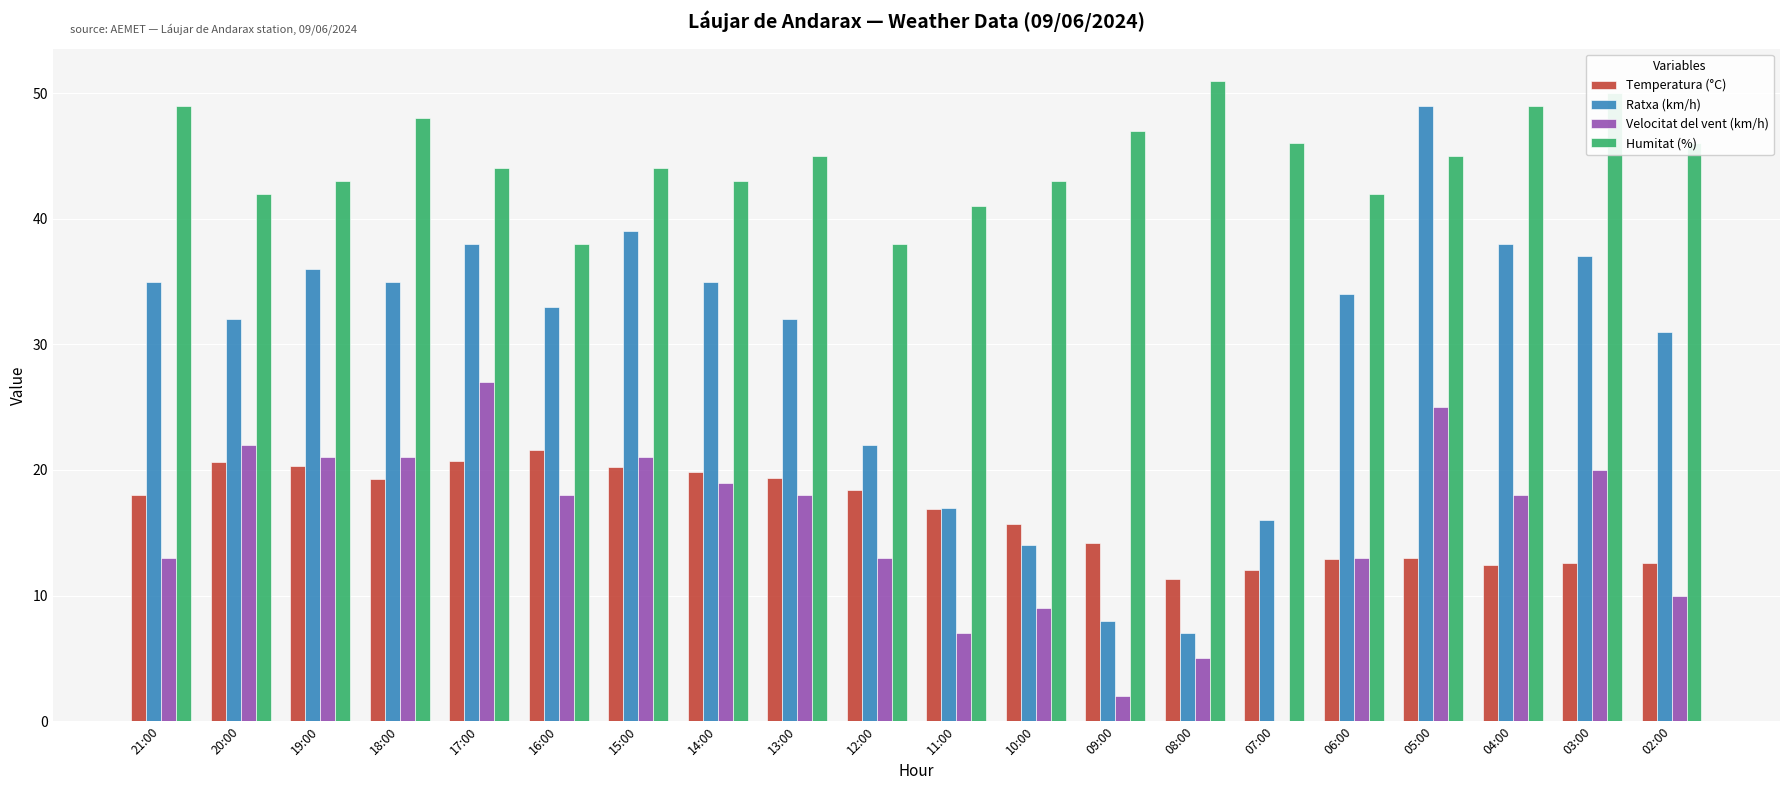

How many series are shown in this chart?

4